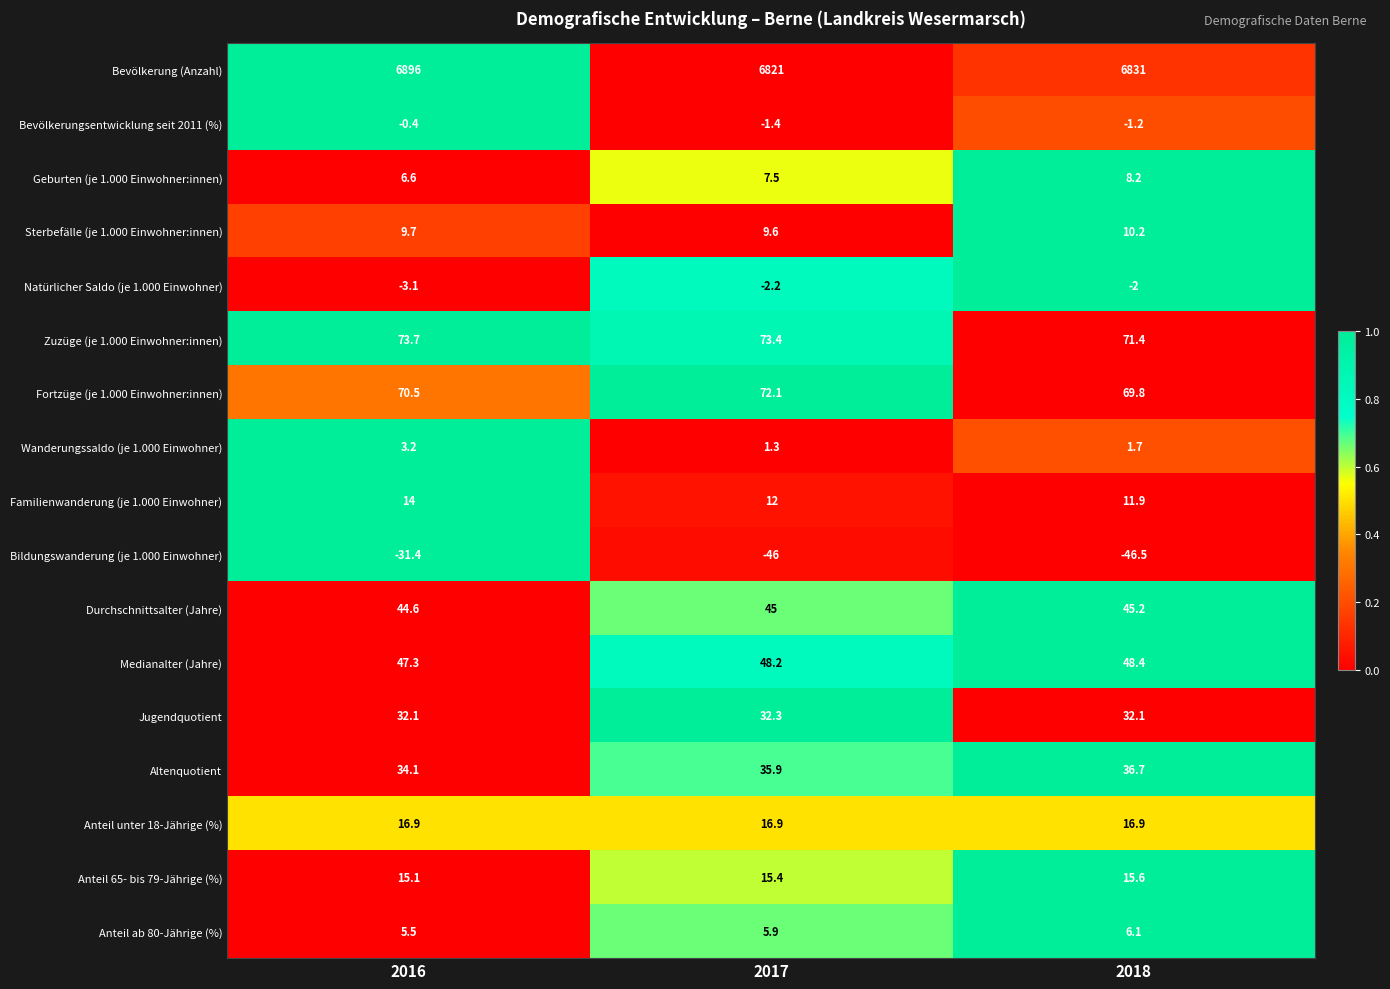

What is the average value of the Anteil unter 18-Jährige (%) series?

16.9